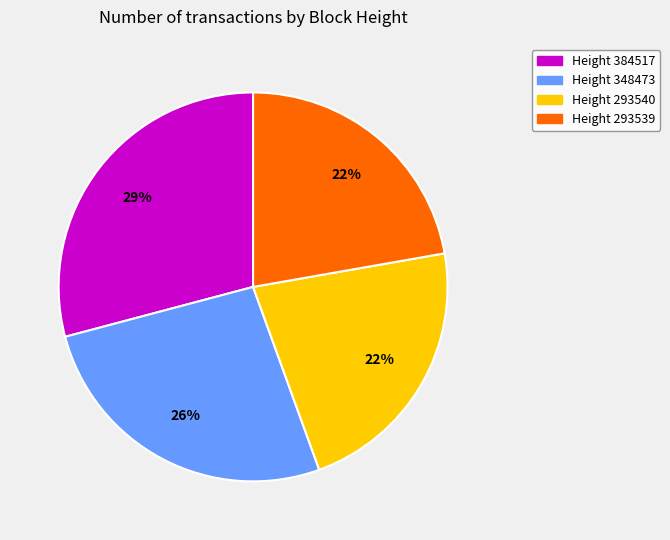

How many slices are in this pie chart?

4